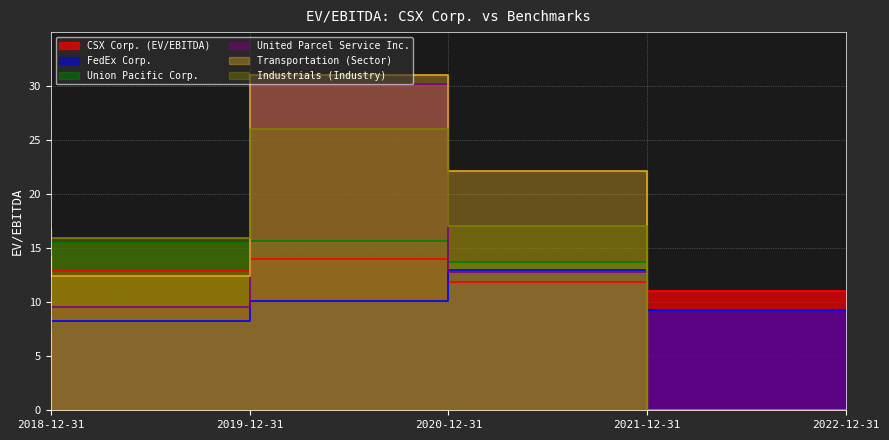

What is the greatest value displayed?

31.0